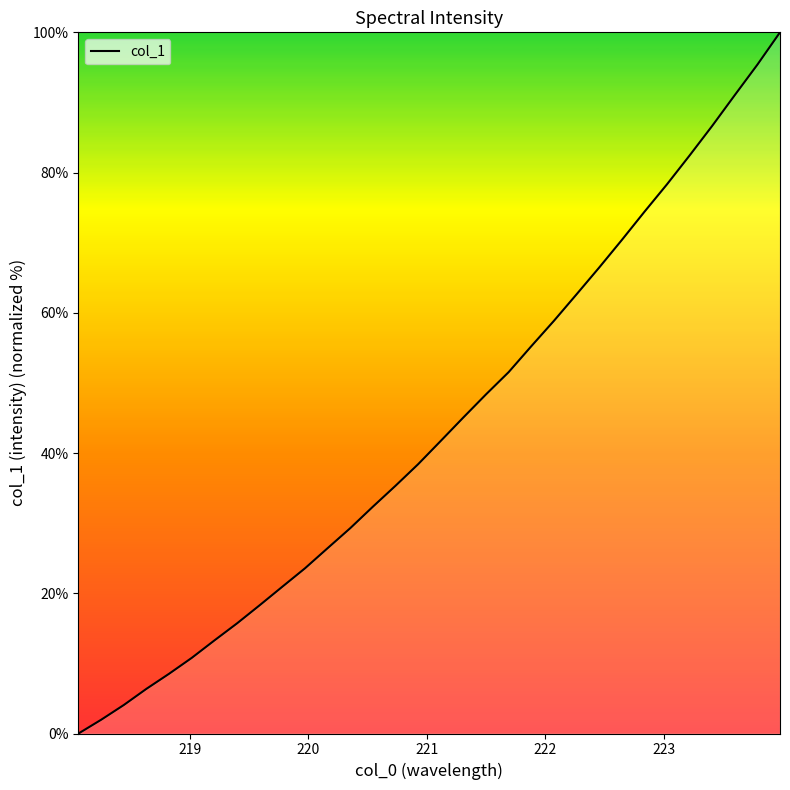

What is the greatest value displayed?

100.0